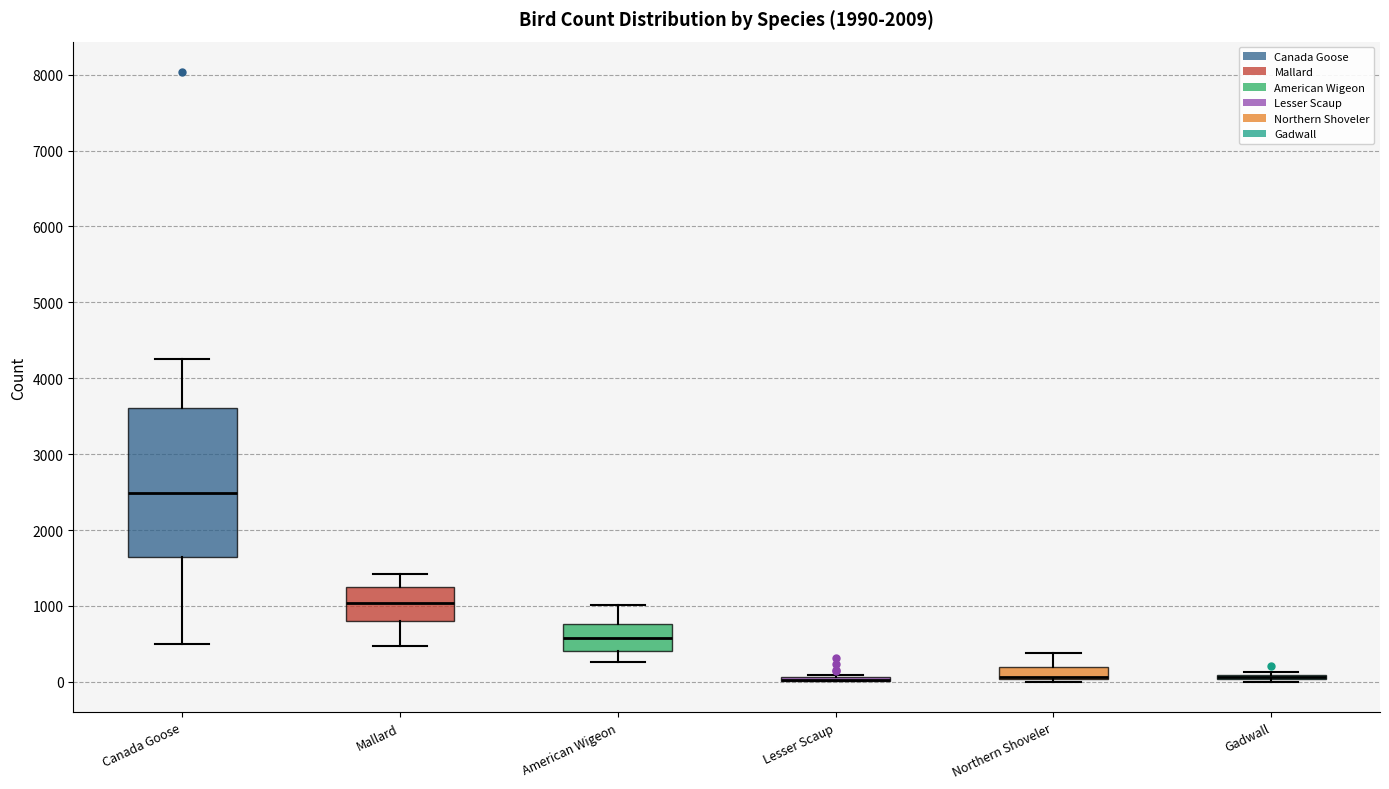

Reading left to right, transcribe this box plot: for each box, give where its median line is, the range the box spans, and where its two whiskers end, as read against the y-axis. The values are not printed on the chart, so give them approximately, as read against the axis.

Canada Goose: median 2500, box 1600 to 3600, whiskers 500 to 4300
Mallard: median 1000, box 800 to 1300, whiskers 500 to 1400
American Wigeon: median 600, box 400 to 800, whiskers 300 to 1000
Lesser Scaup: box collapsed to a line at 0, whiskers 0 to 100
Northern Shoveler: median 100 (drawn on the box's lower edge), box 0 to 200, whiskers 0 (just below the box's lower edge) to 400
Gadwall: box collapsed to a line at 100, whiskers 0 to 100